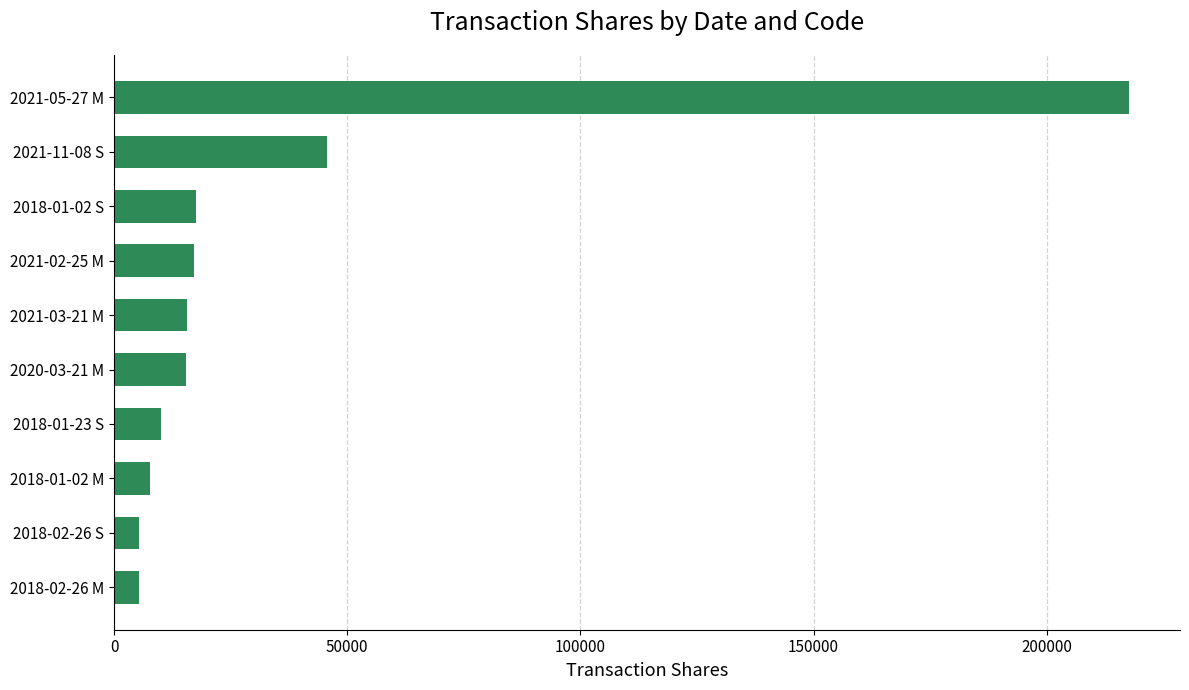

Between 2021-11-08 S and 2020-03-21 M, which is larger?

2021-11-08 S